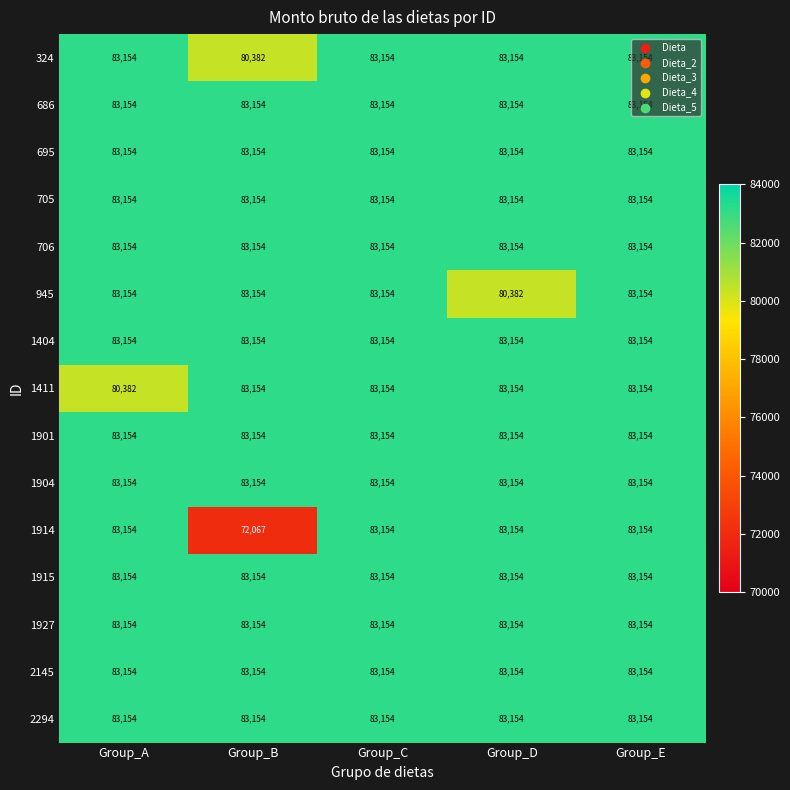

What is the total value across all series at Group_C?

1247310